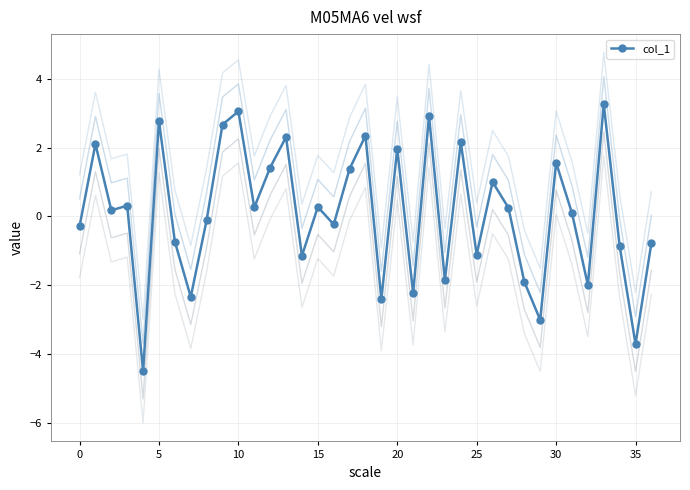

What is the difference between the maximum and second lowest values?

7.0